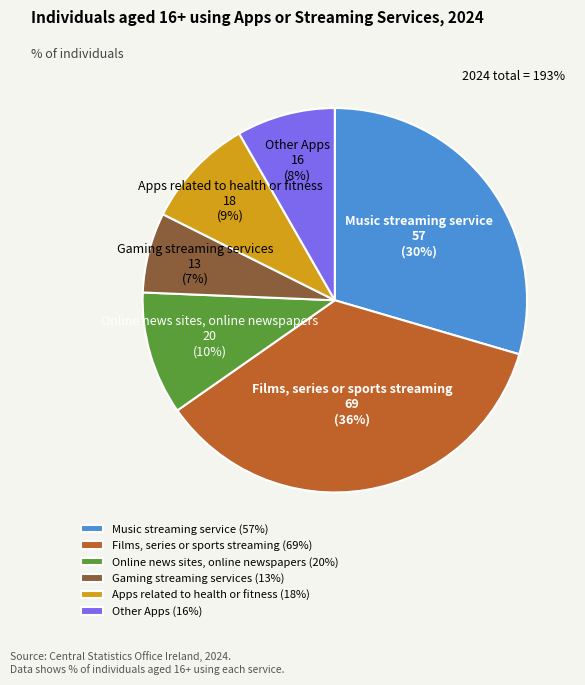

Which has a higher value, Music streaming service or Films, series or sports streaming?

Films, series or sports streaming